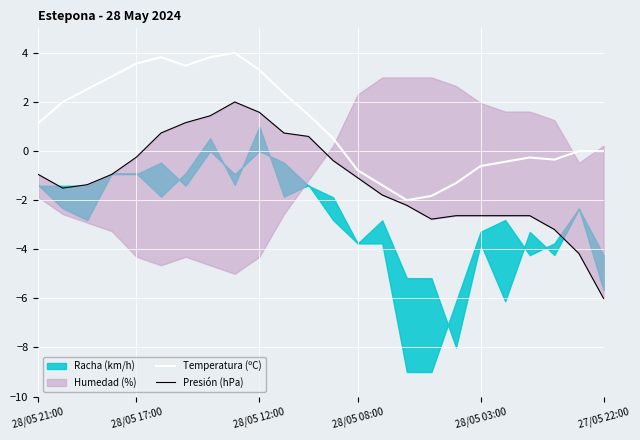

What is the minimum value for Temperatura (ºC)?

-2.0